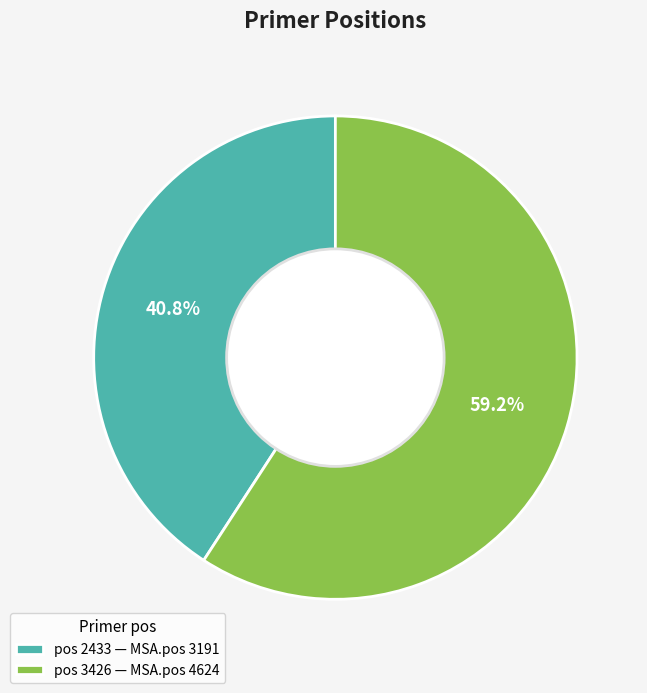

Rank the categories by value from highest to lowest.

pos 3426 — MSA.pos 4624, pos 2433 — MSA.pos 3191